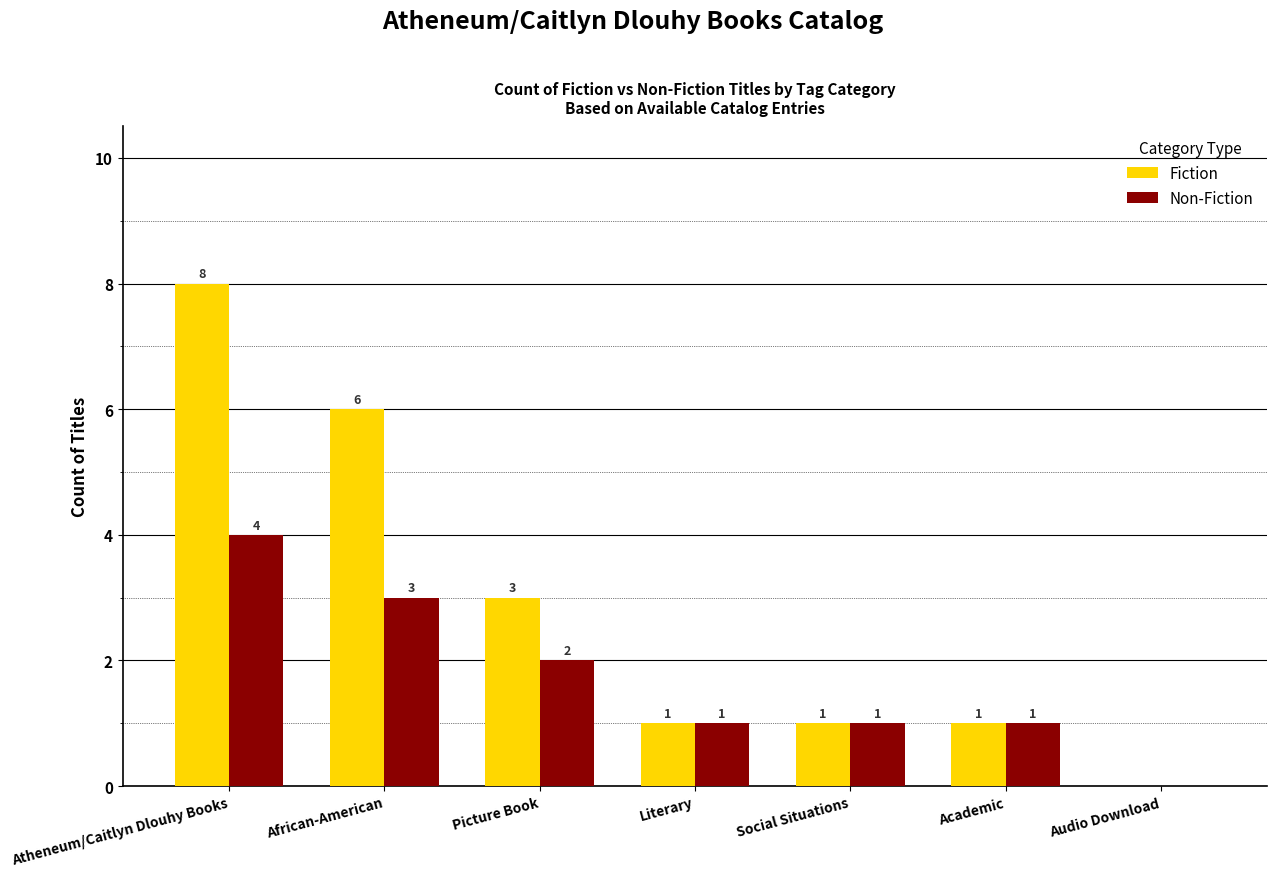

Count the Non-Fiction values in the range 1 to 3.

5